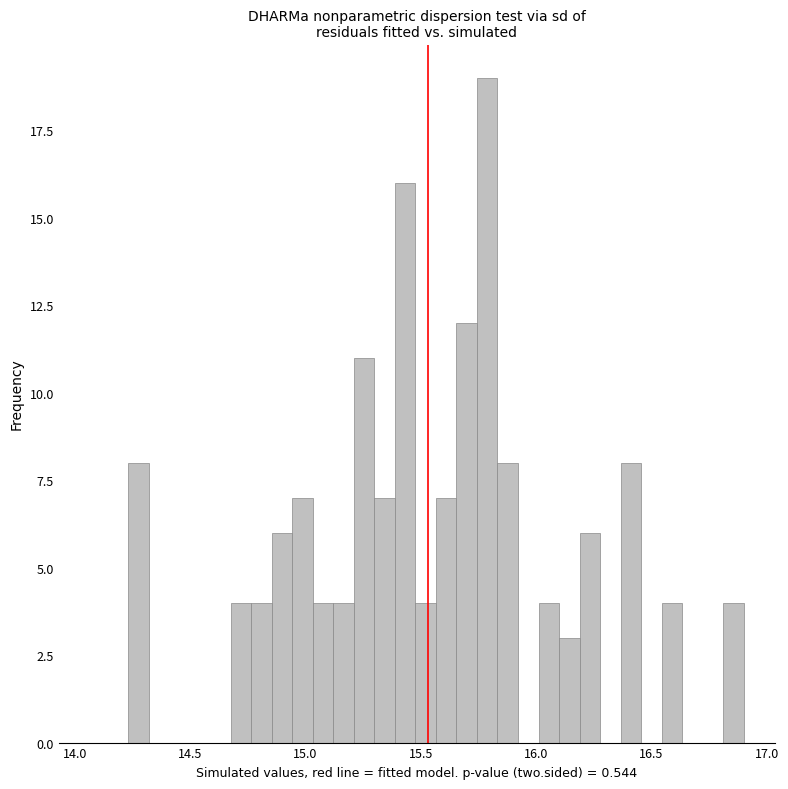

Read against the x-axis, roughly where is the centre of the tallest bar?

15.80